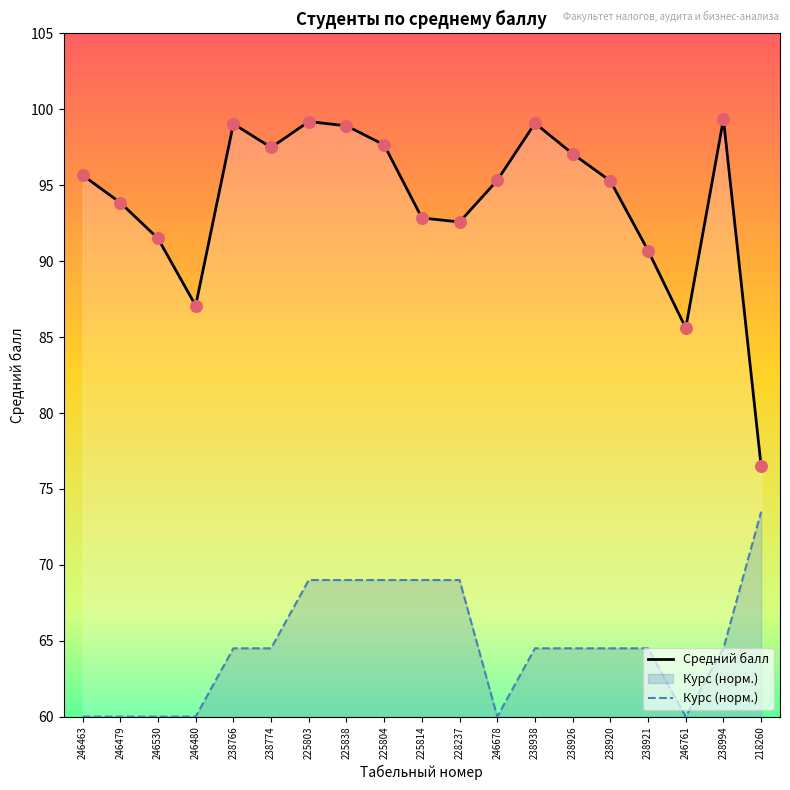

At how many categories does at least one series exceed 94?

11